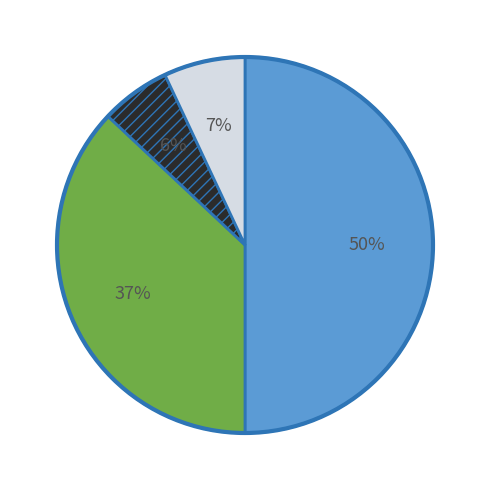

To the nearest percent, what is the average slice percentage?

25%